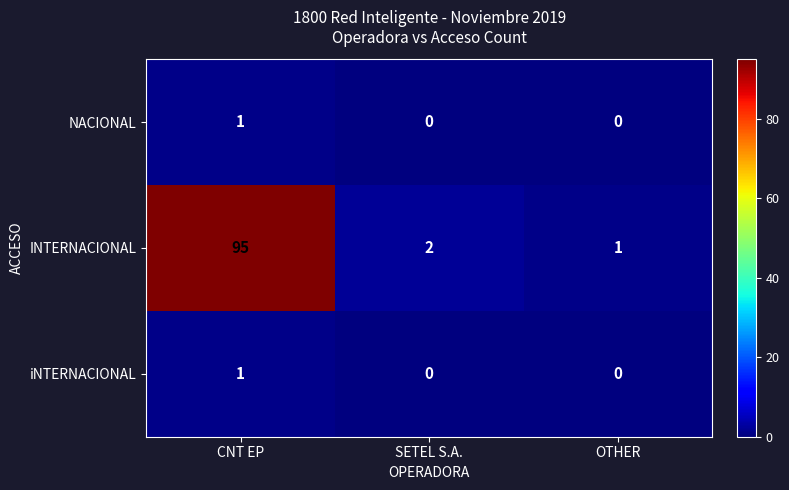

At how many categories does at least one series exceed 4?

1